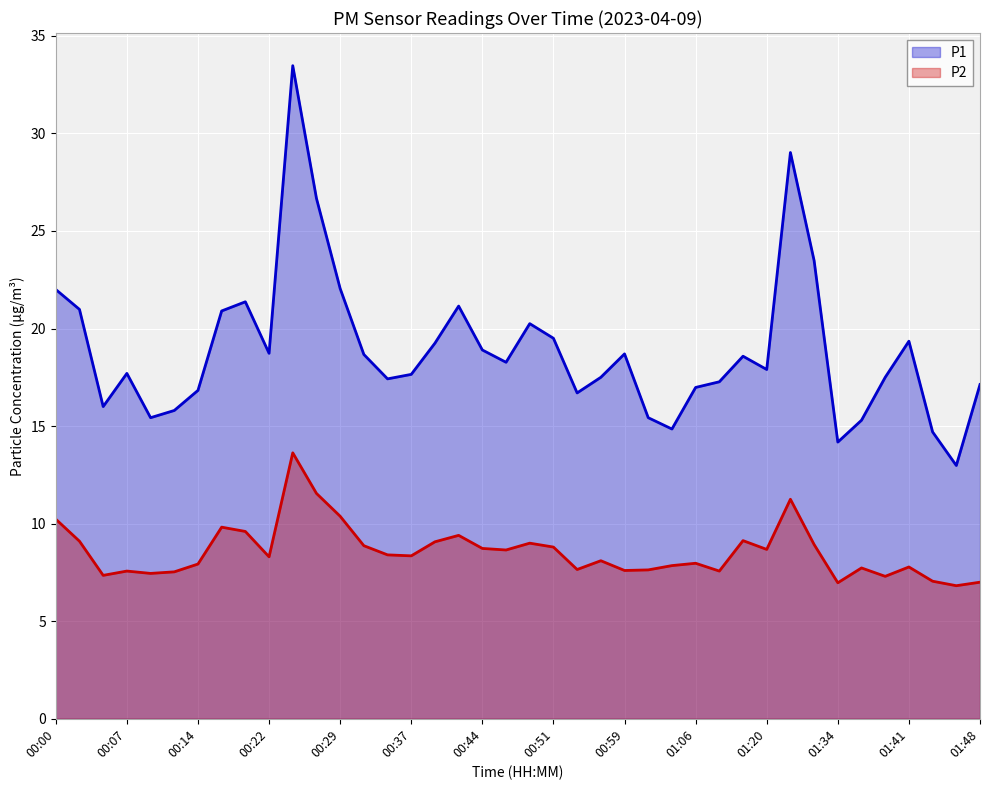

What is the spread (max minus min) of values at 38?

6.2